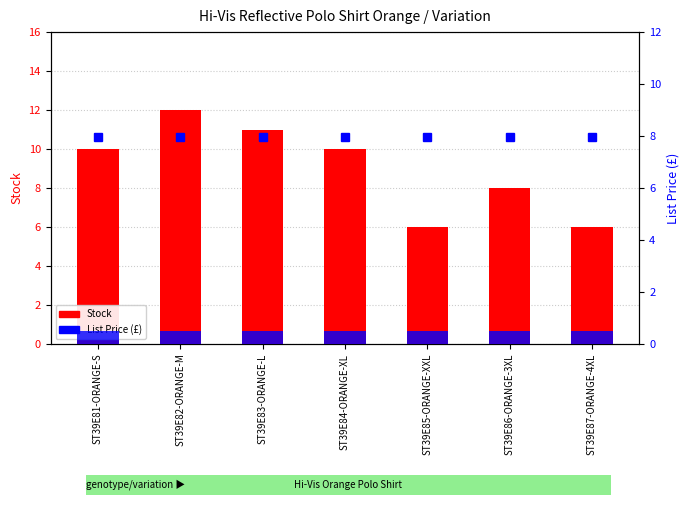

Rank the series by their average value, from highest to lowest.

Stock, List Price (£)